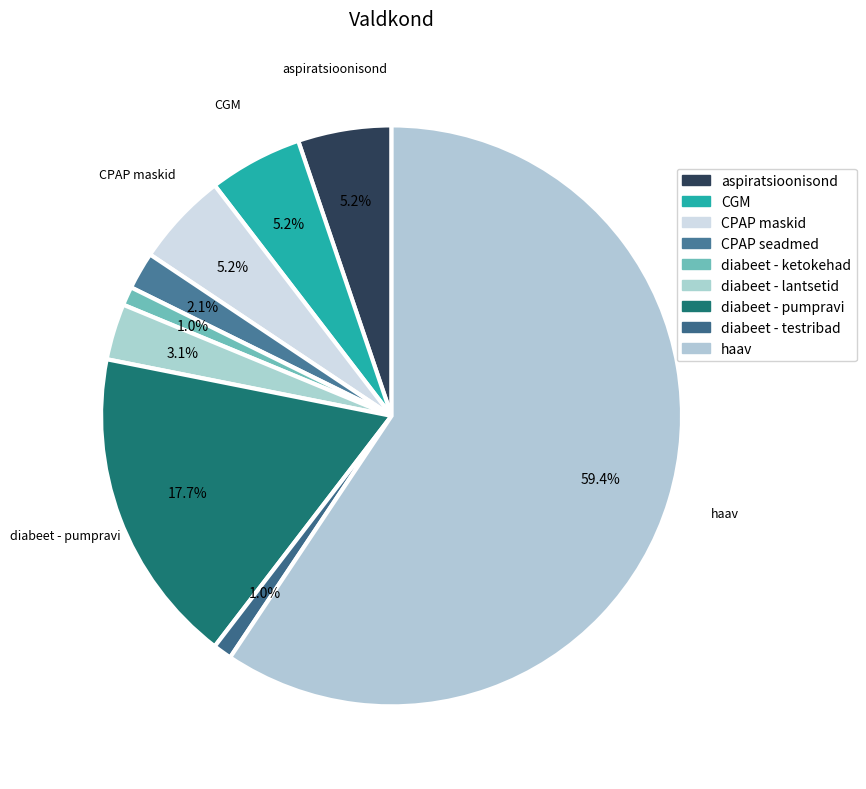

Which slice is the smallest?

diabeet - ketokehad